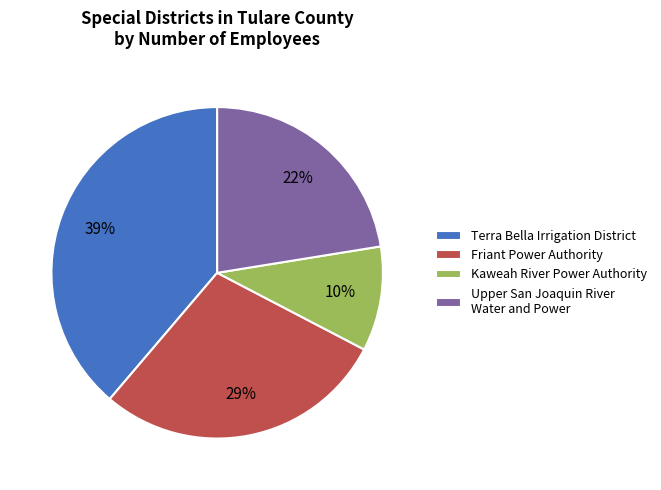

The Friant Power Authority slice represents 36% of the pie. True or false?

False